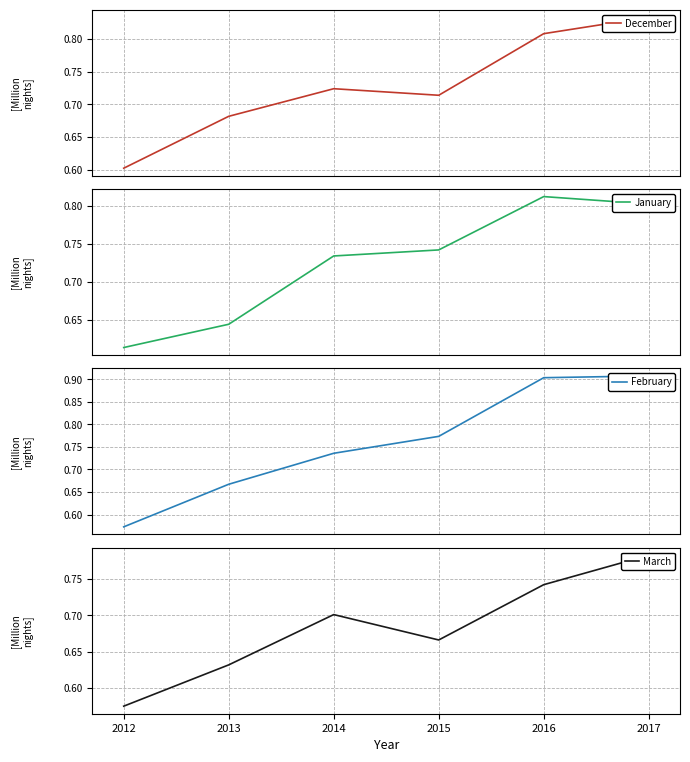

True or false: January has more than 0 points higher than both neighbors.

True